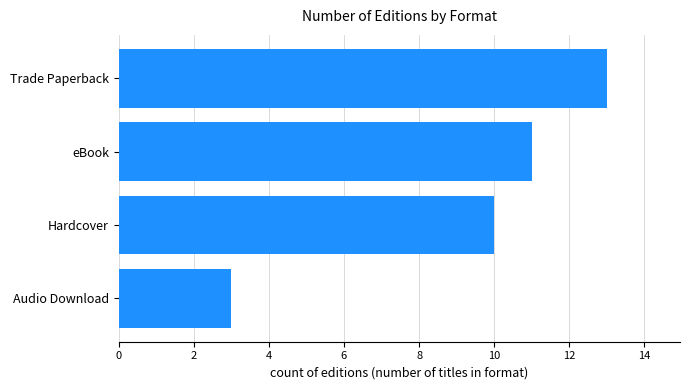

Where is the data nearest to the value 8?

Hardcover